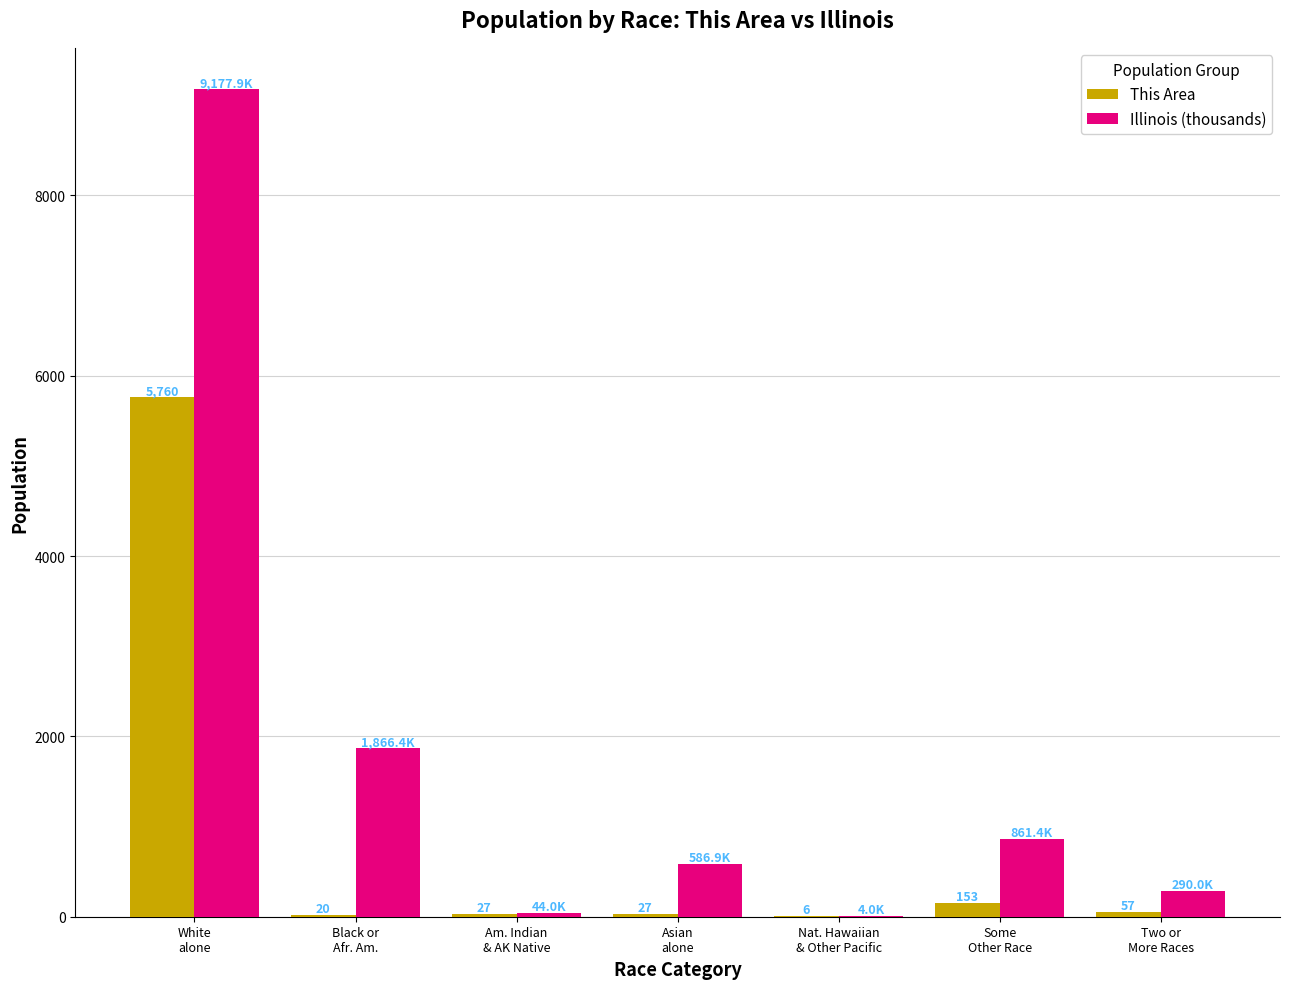

What is the approximate value of This Area at Two or
More Races?

57.0